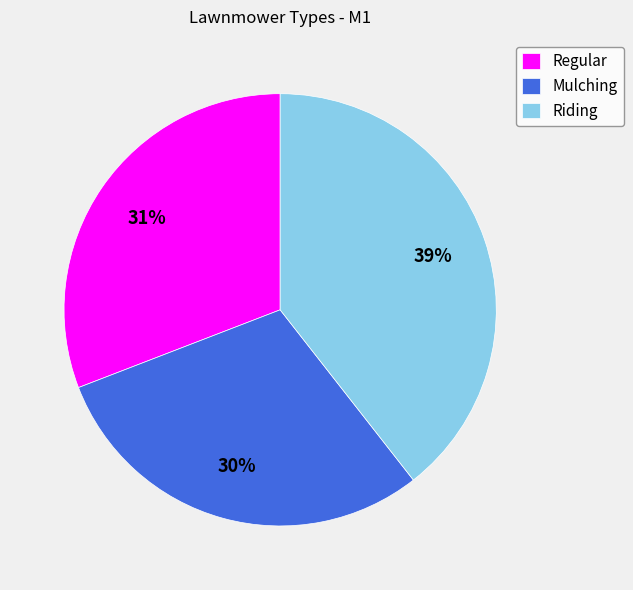

Rank the categories by value from lowest to highest.

Mulching, Regular, Riding